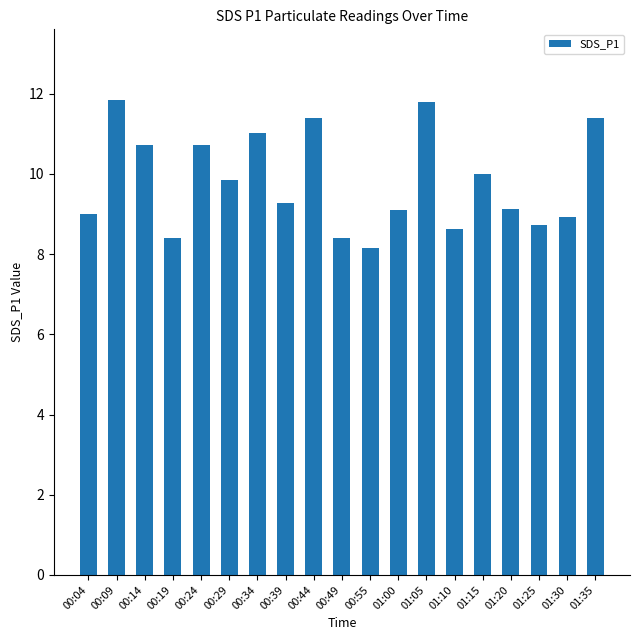

What is the greatest value displayed?

11.8